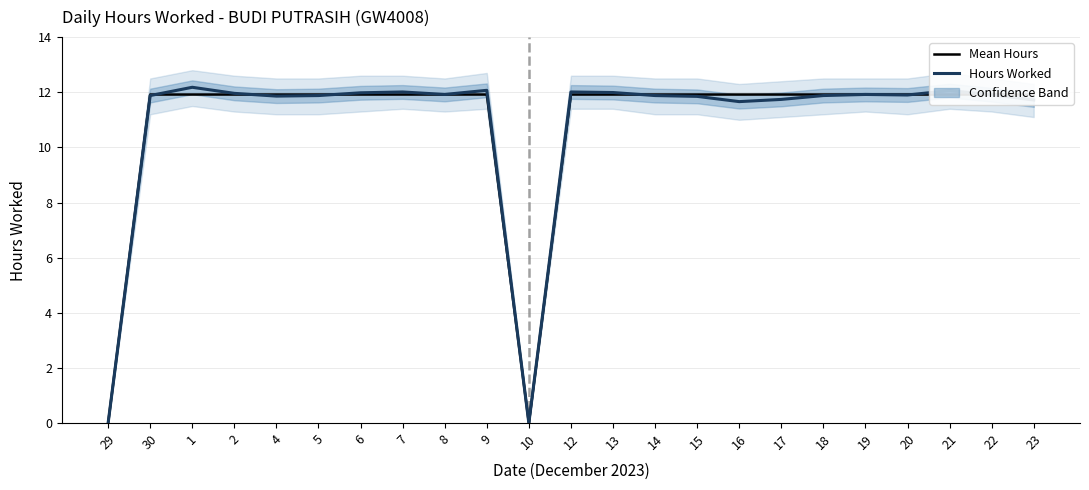

What is the maximum value shown in the chart?

12.2